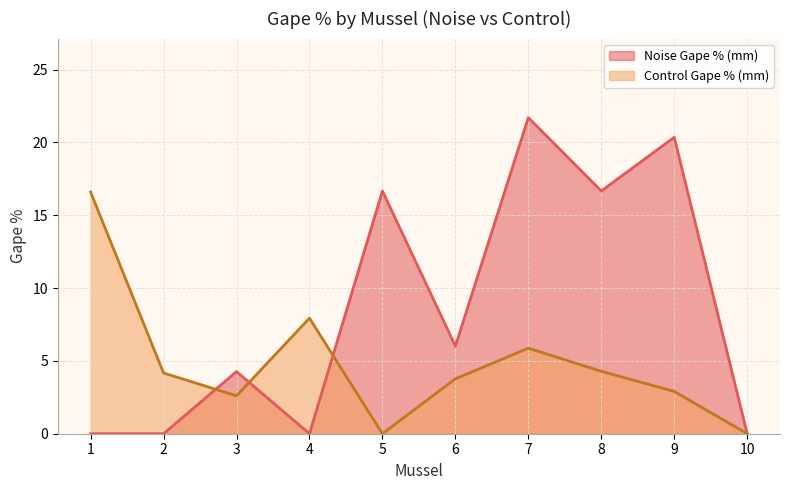

What is the sum of the Control Gape % (mm) values at 2 and 7?

10.0